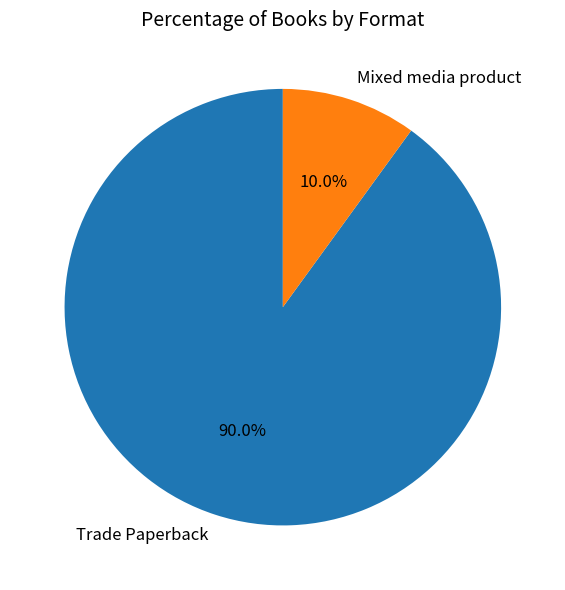

To the nearest percent, what portion does Trade Paperback represent?

90%